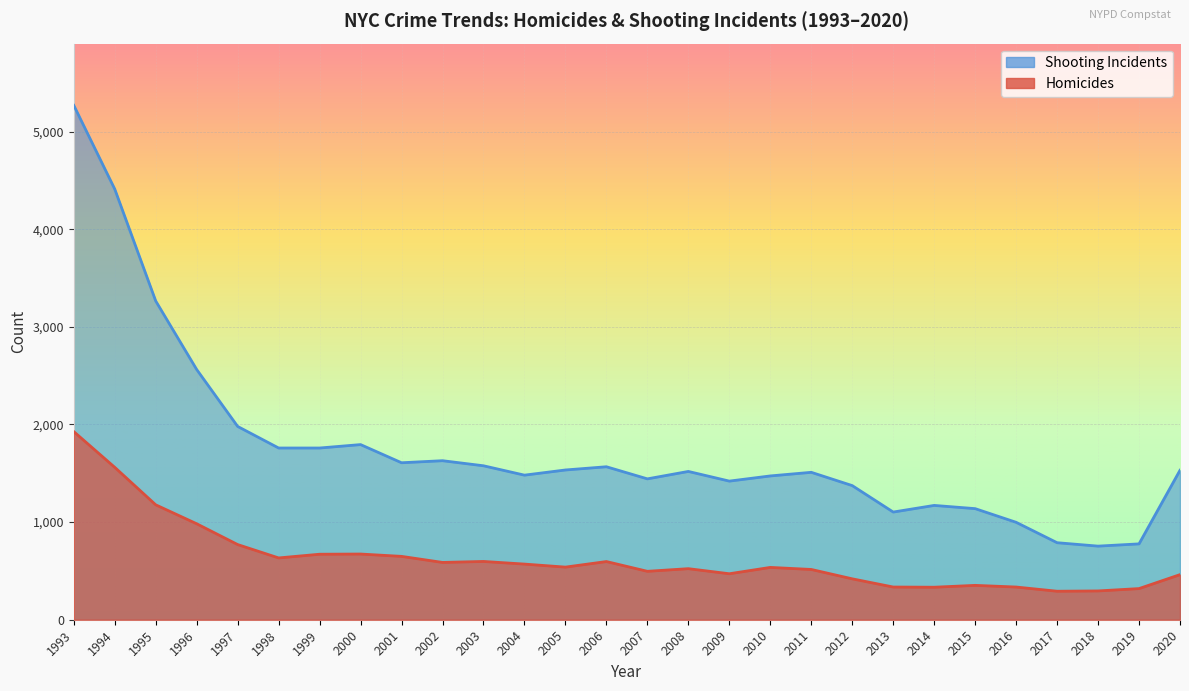

True or false: Shooting Incidents and Homicides intersect in this chart.

False